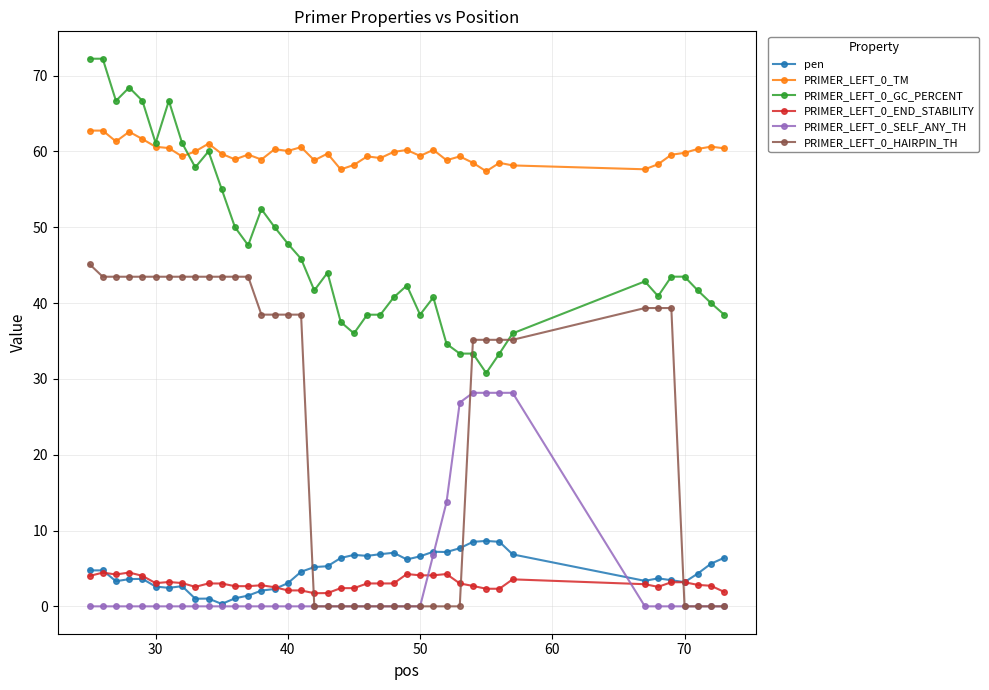

True or false: PRIMER_LEFT_0_GC_PERCENT has more than 0 interior local peaks.

True